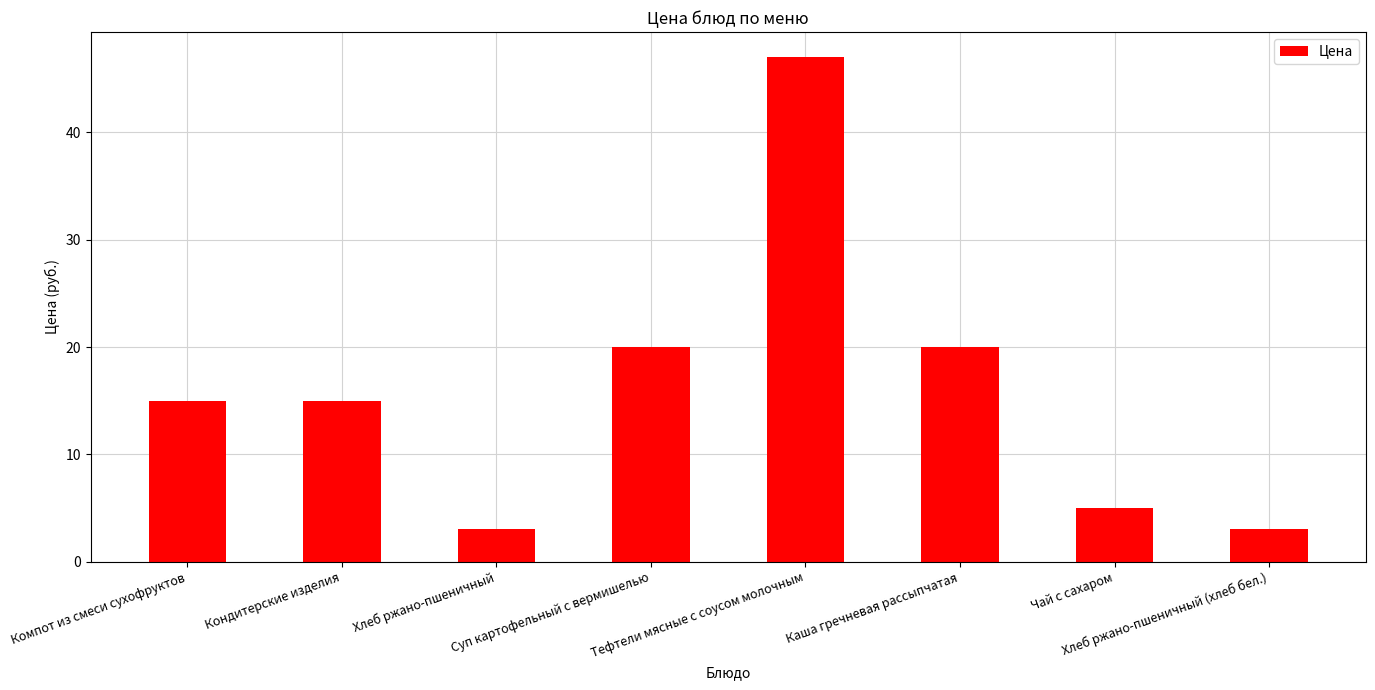

What is the maximum value shown in the chart?

47